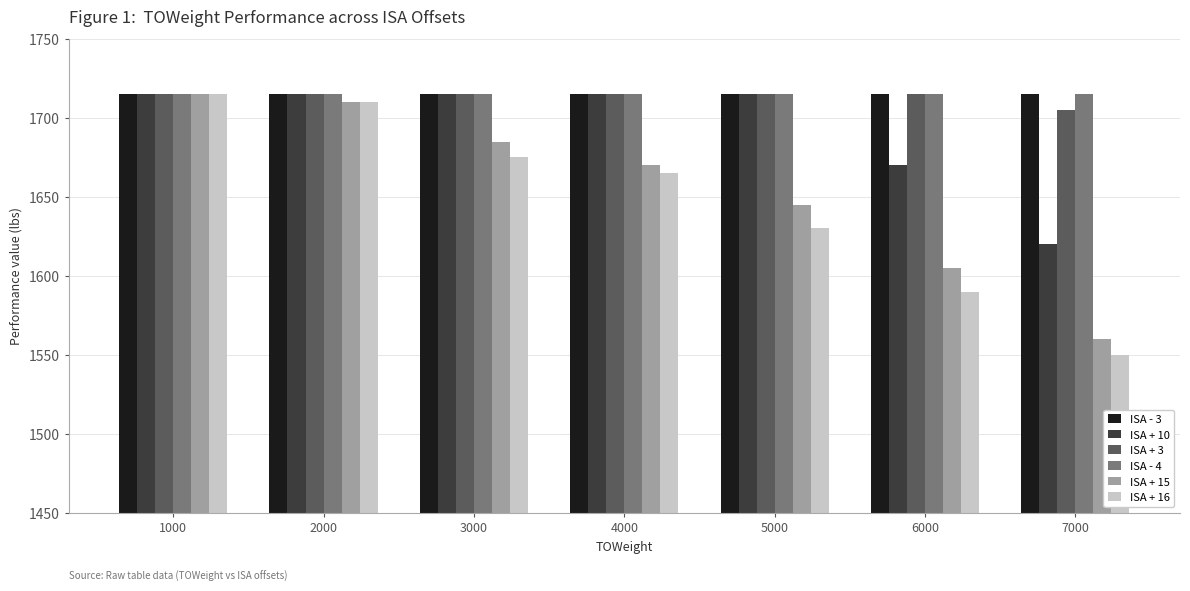

Which series changed the most between 1000 and 5000?

ISA + 16